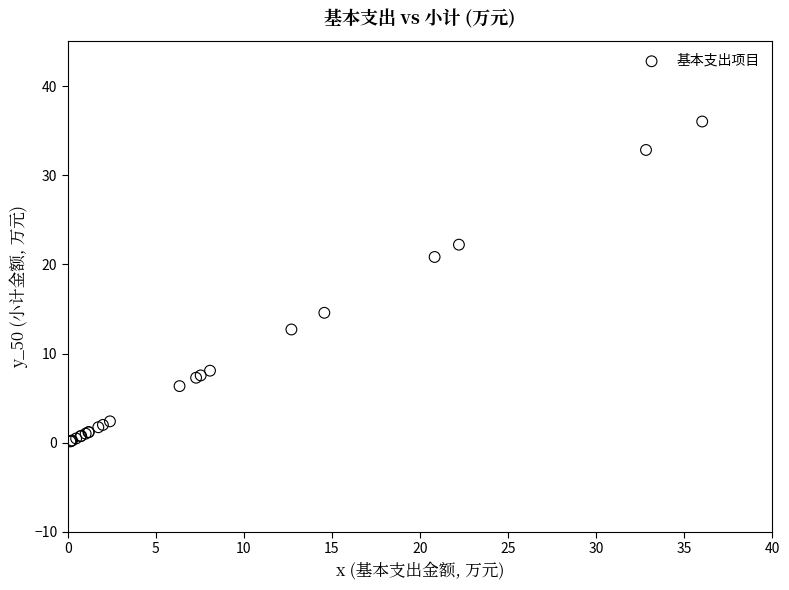

What Y value in the scatter plot is closest to 18?

20.8